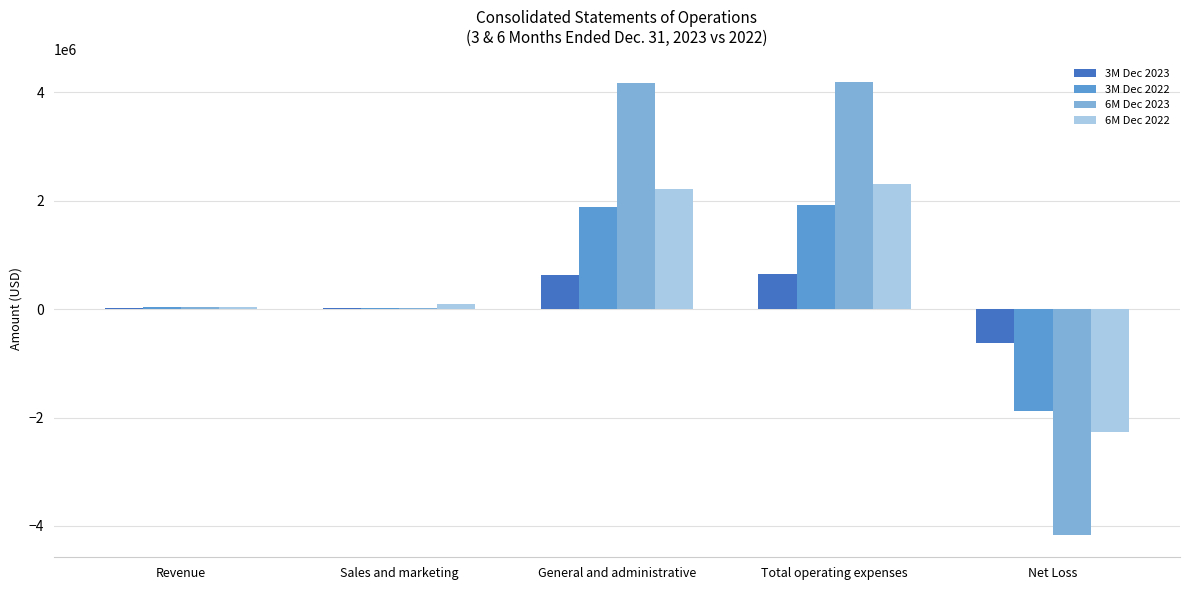

The 3M Dec 2022 series shows -1870090 at Net Loss. True or false?

True